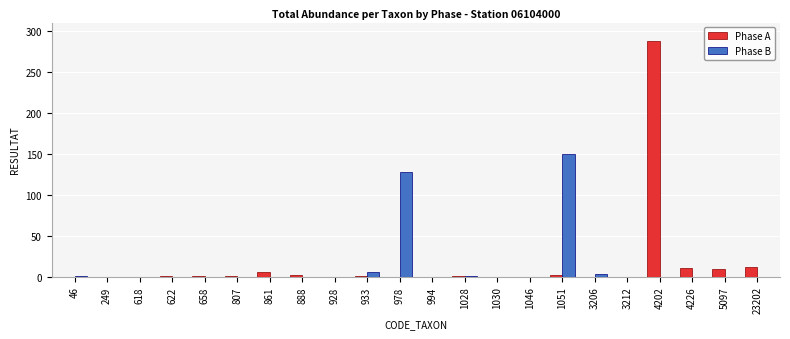

What is the sum of all Phase A values?

334